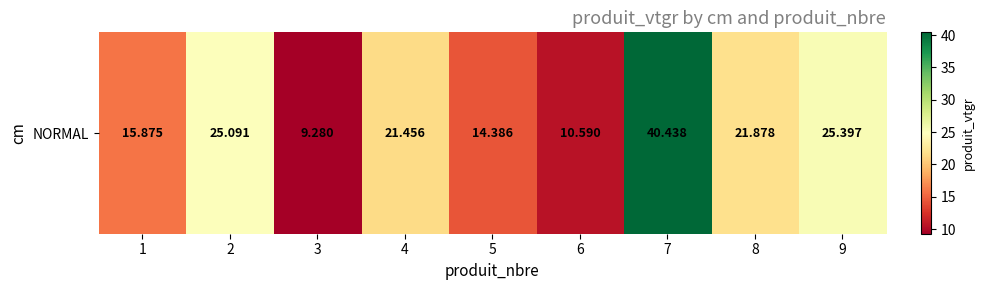

Where does the data first go above 21?

2